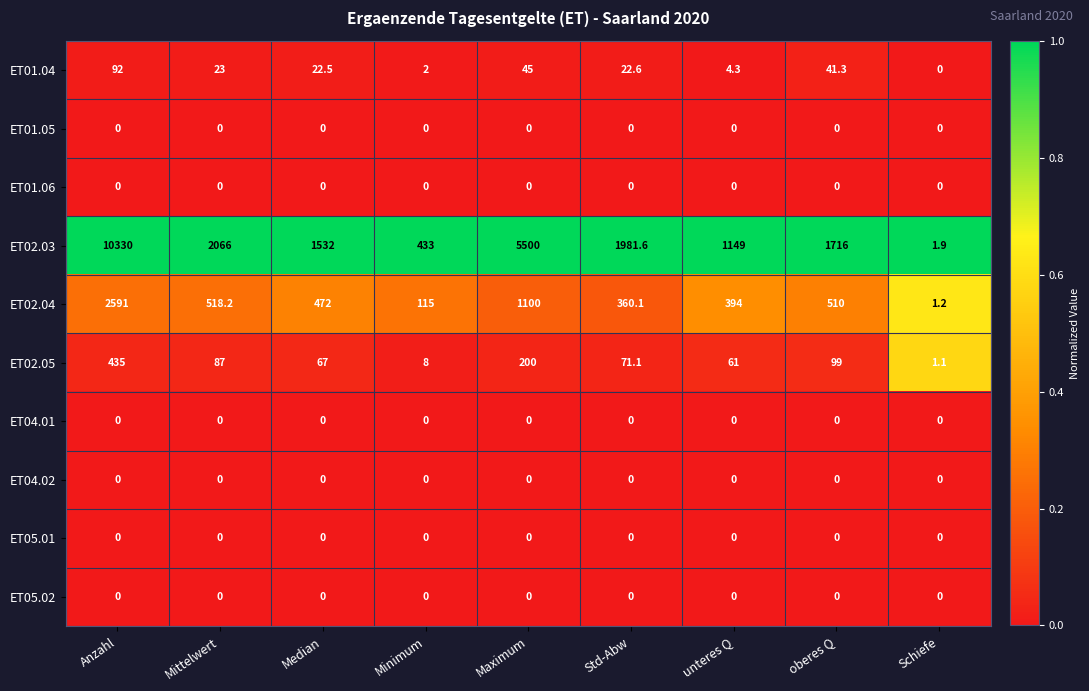

At which category is the sum across all series the highest?

Anzahl